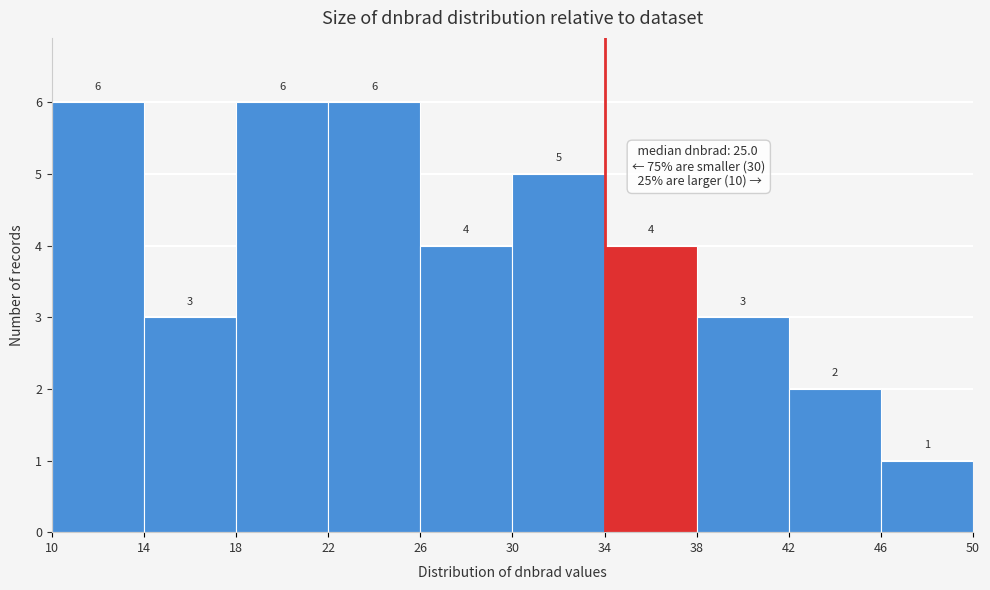

What is the height of the bar covering 14 to 18 on the x-axis?

3